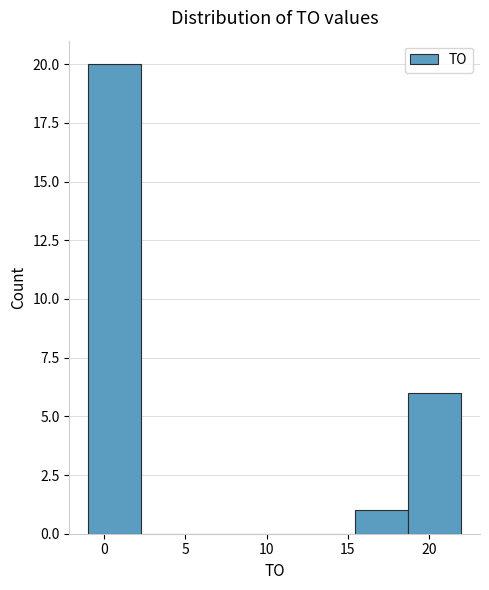

What is the height of the bar covering 18.5 to 22.0 on the x-axis? Neither the bar edges nor the heights are printed on the chart, so give them approximately, as read against the axes.

6